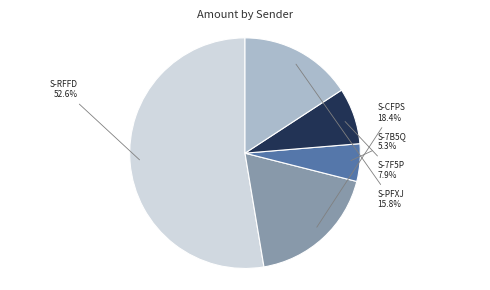

How many segments does this pie chart have?

5